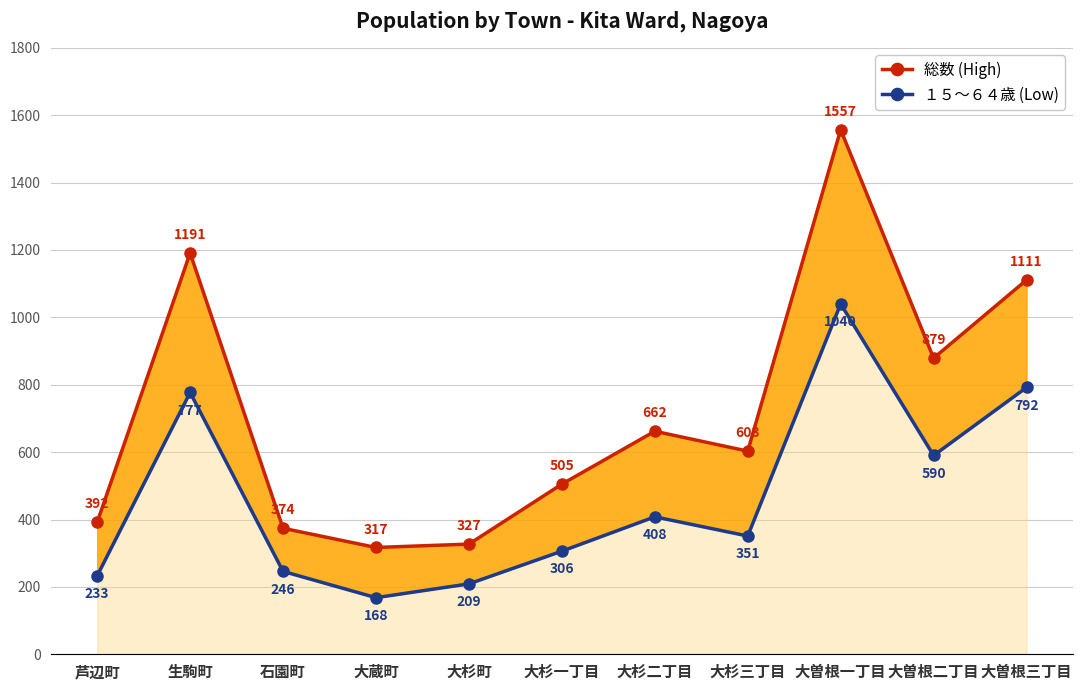

At which category does １５～６４歳 (Low) reach its first local peak?

生駒町